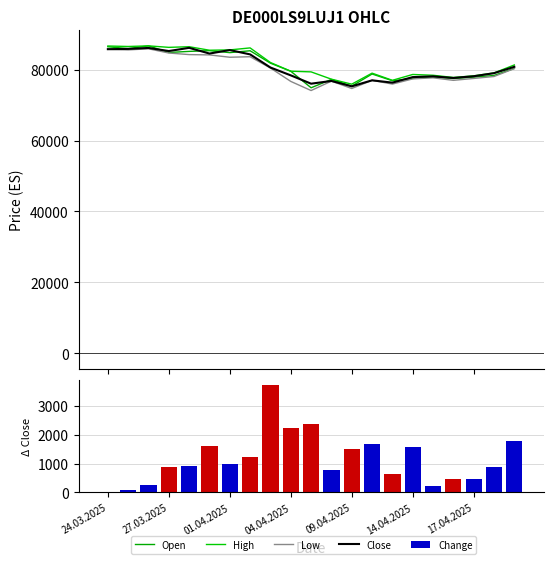

At how many categories does at least one series exceed 8958?

21